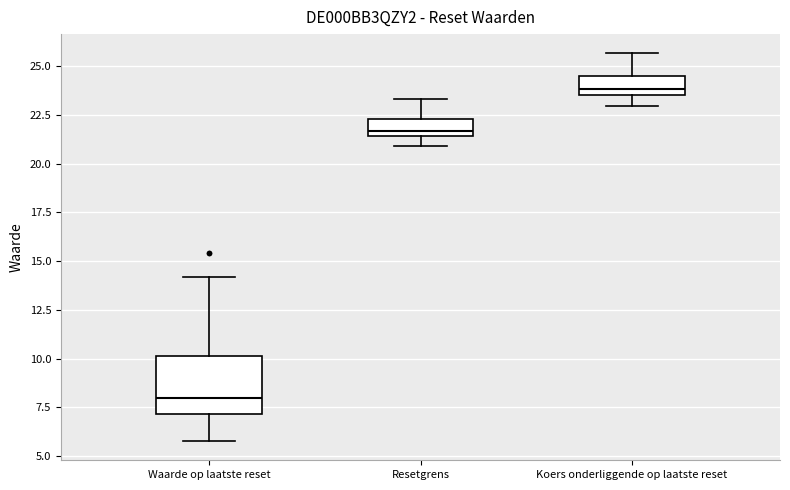

Reading left to right, transcribe this box plot: for each box, give where its median line is, the range the box spans, and where its two whiskers end, as read against the y-axis. The values are not printed on the chart, so give them approximately, as read against the axis.

Waarde op laatste reset: median 8.0, box 7.0 to 10.0, whiskers 6.0 to 14.0
Resetgrens: median 21.5 (just above the box's lower edge), box 21.5 to 22.5, whiskers 21.0 to 23.5
Koers onderliggende op laatste reset: median 24.0, box 23.5 to 24.5, whiskers 23.0 to 25.5